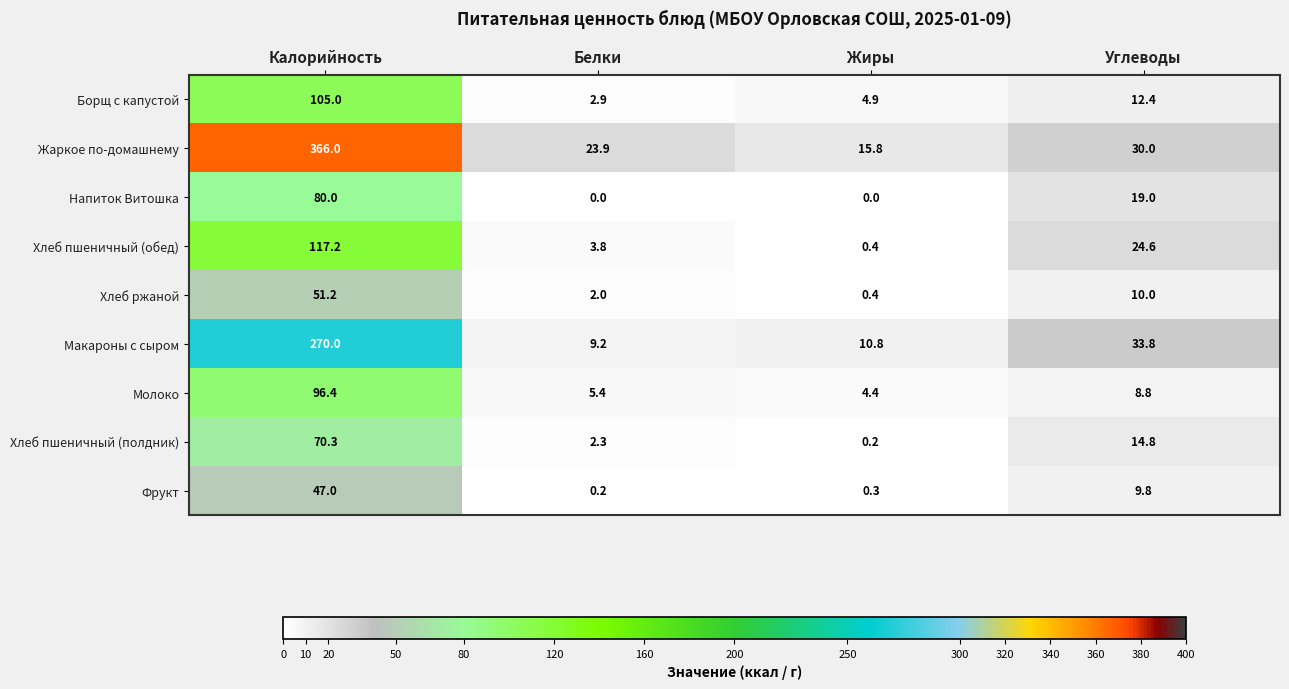

Which label corresponds to the largest value in the chart?

Калорийность